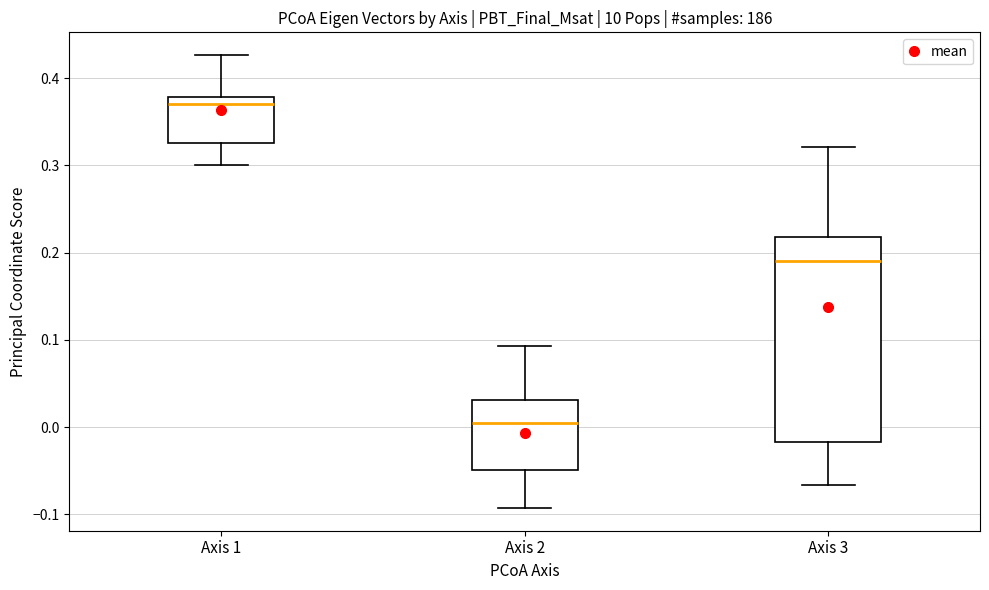

Which box has the lowest median line?

Axis 2